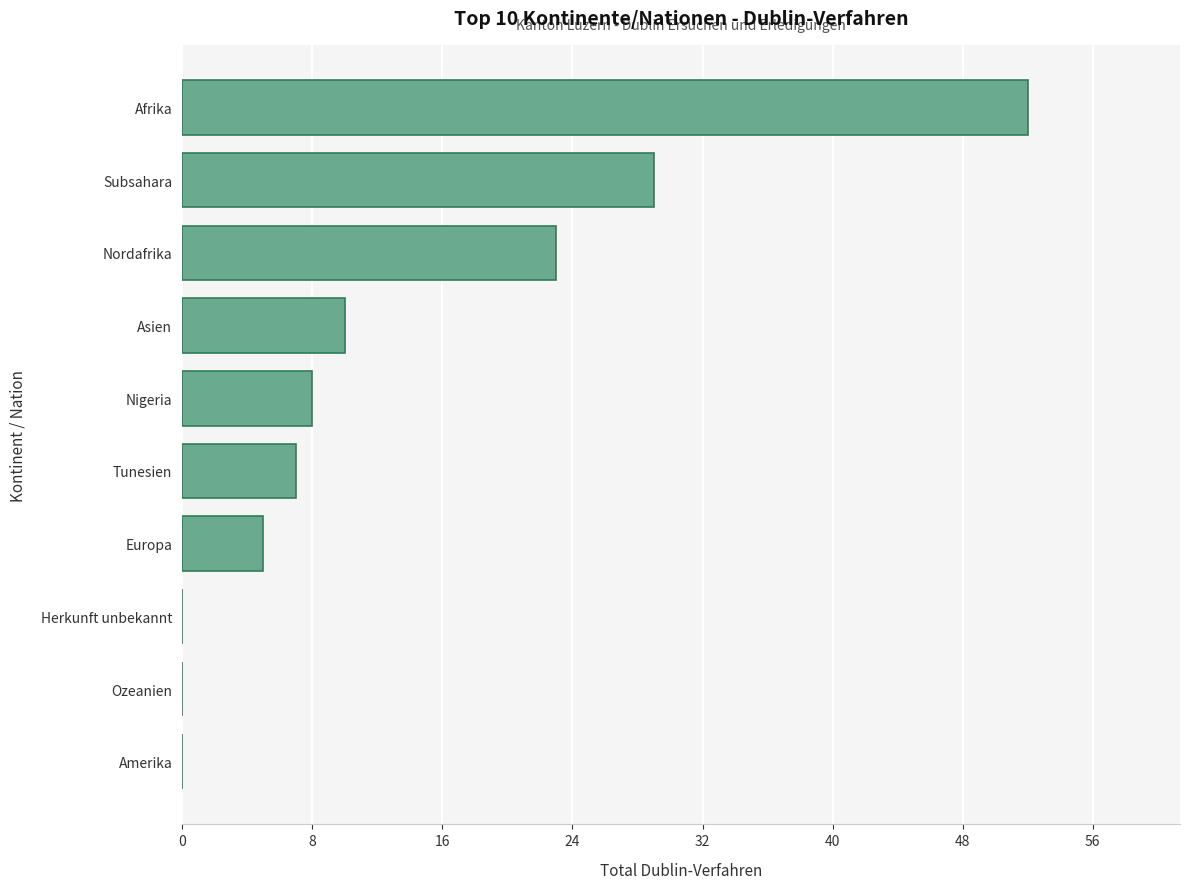

Which has a higher value, Asien or Europa?

Asien